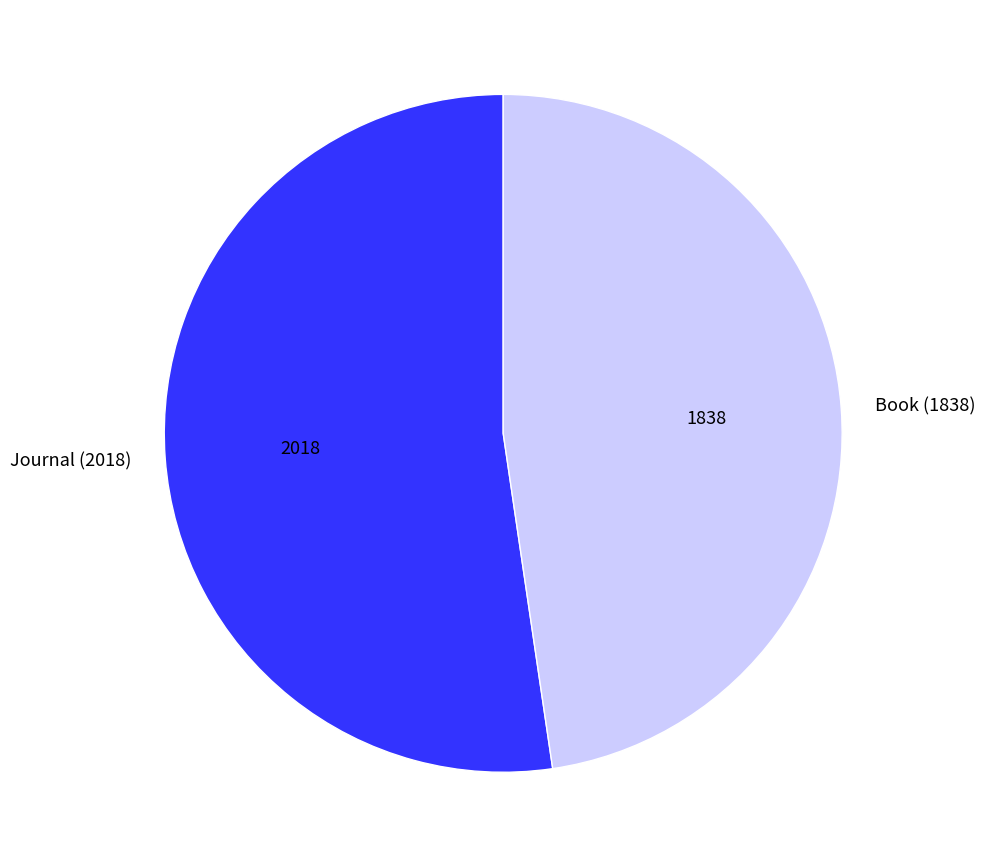

Is it true that Journal (2018) is 52% of the pie?

True